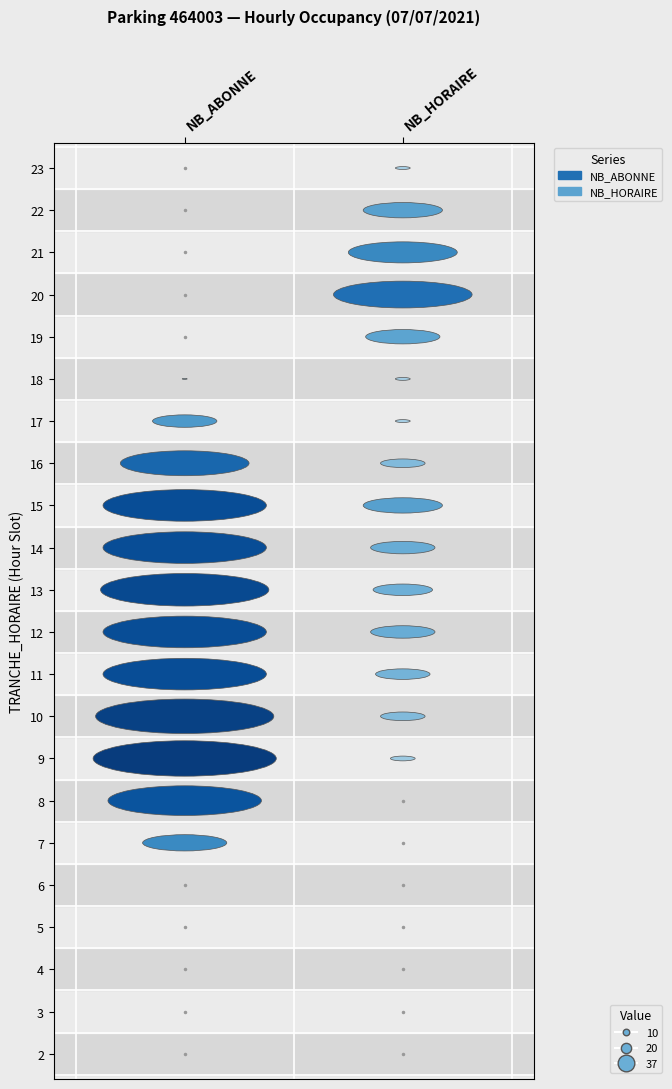

What is the sum of all 13 values?

46